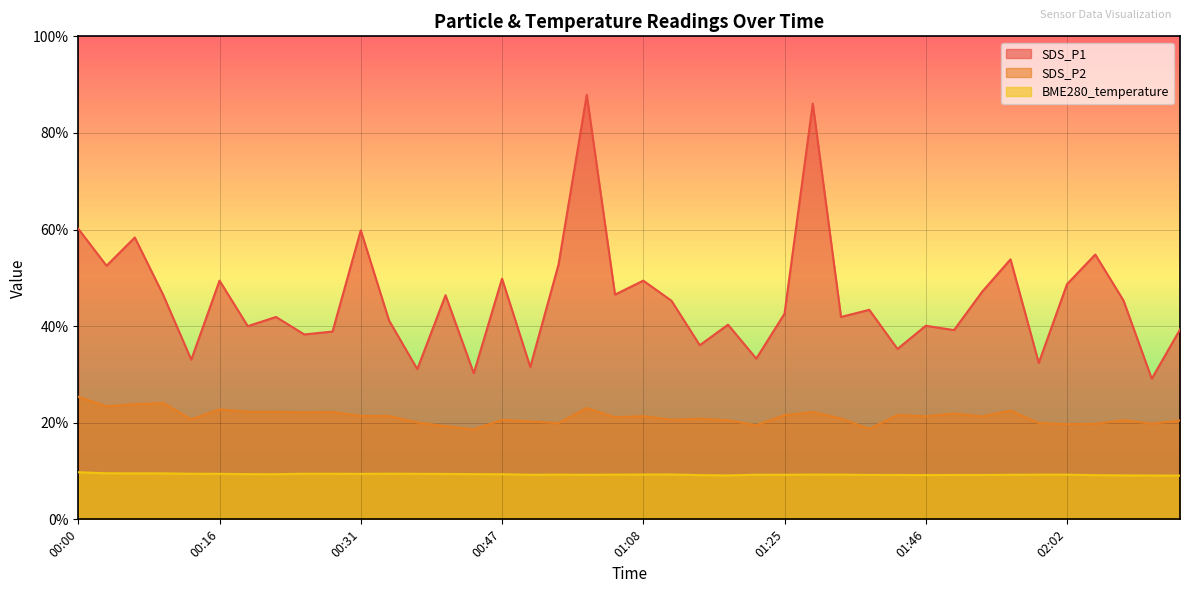

True or false: SDS_P1 has more than 2 interior local peaks.

True